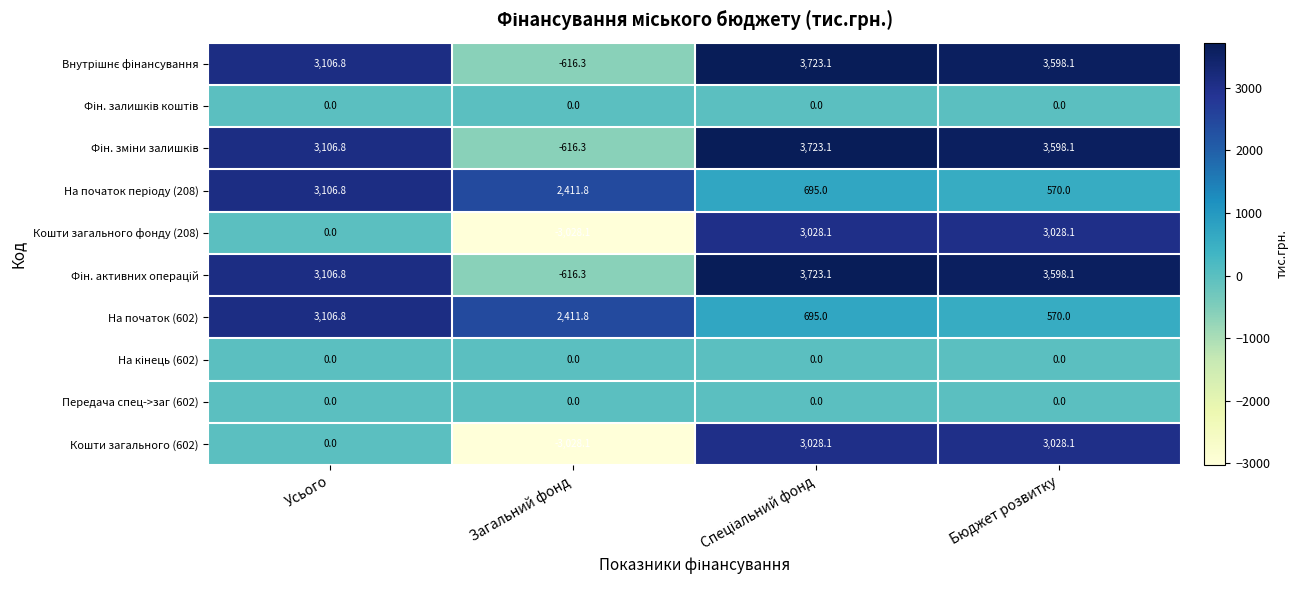

What is the difference between the maximum and minimum values in the На початок (602) series?

2536.8